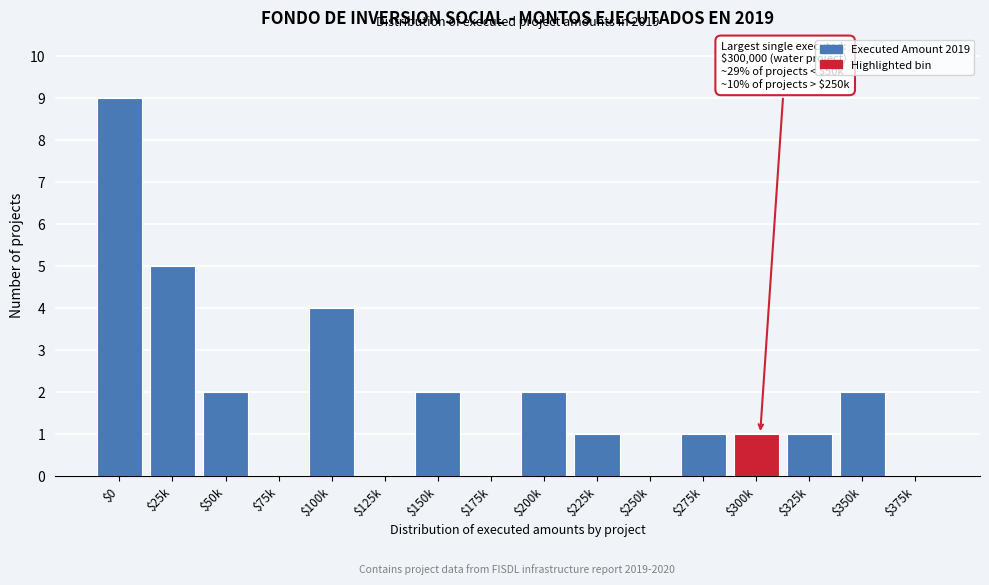

What is the sum of all values?

30